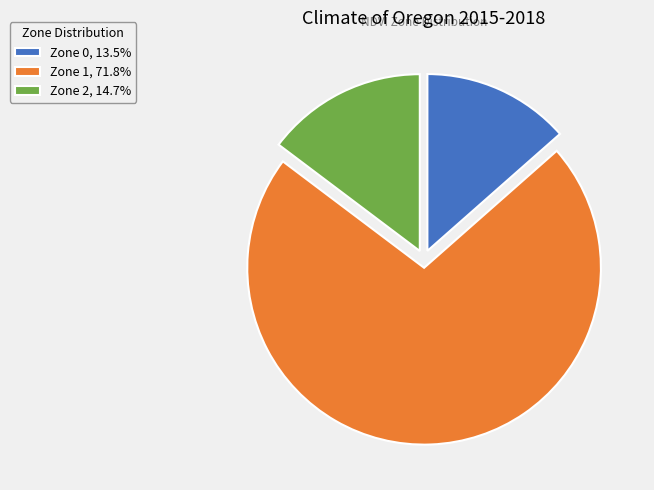

Does Zone 2, 14.7% account for over 50% of the chart?

No